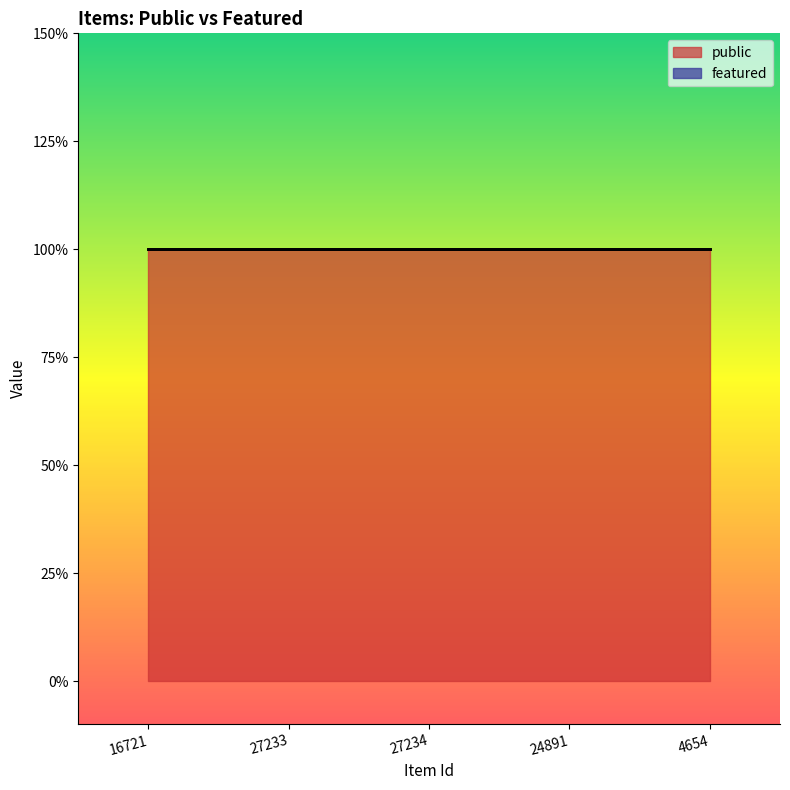

Reading left to right, extract all data points from this chart.

public: 1	1	1	1	1
featured: 0	0	0	0	0